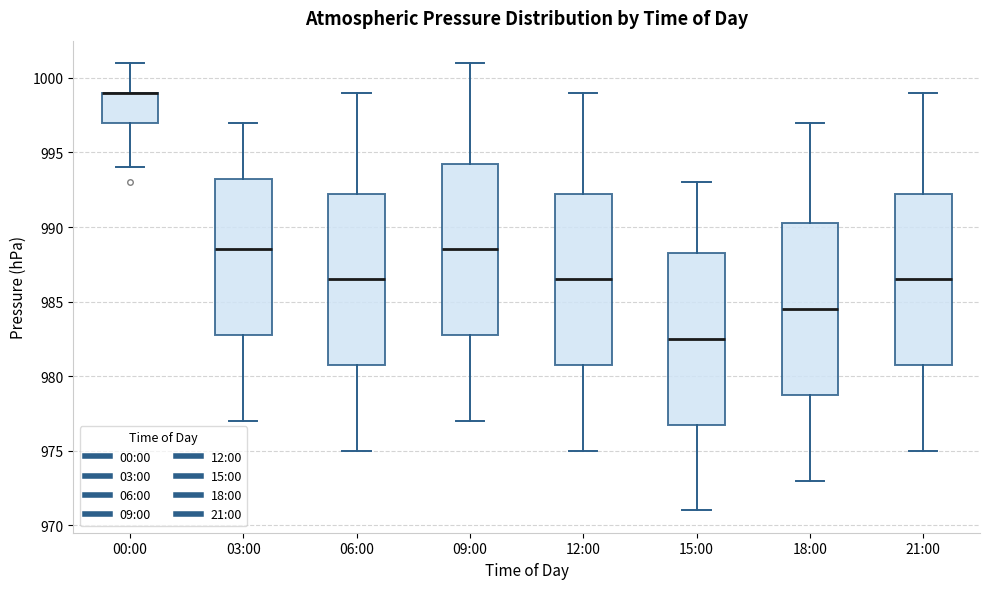

Where is the upper edge of the box for 12:00 on the y-axis? The values are not printed on the chart, so give them approximately, as read against the axis.

992.5